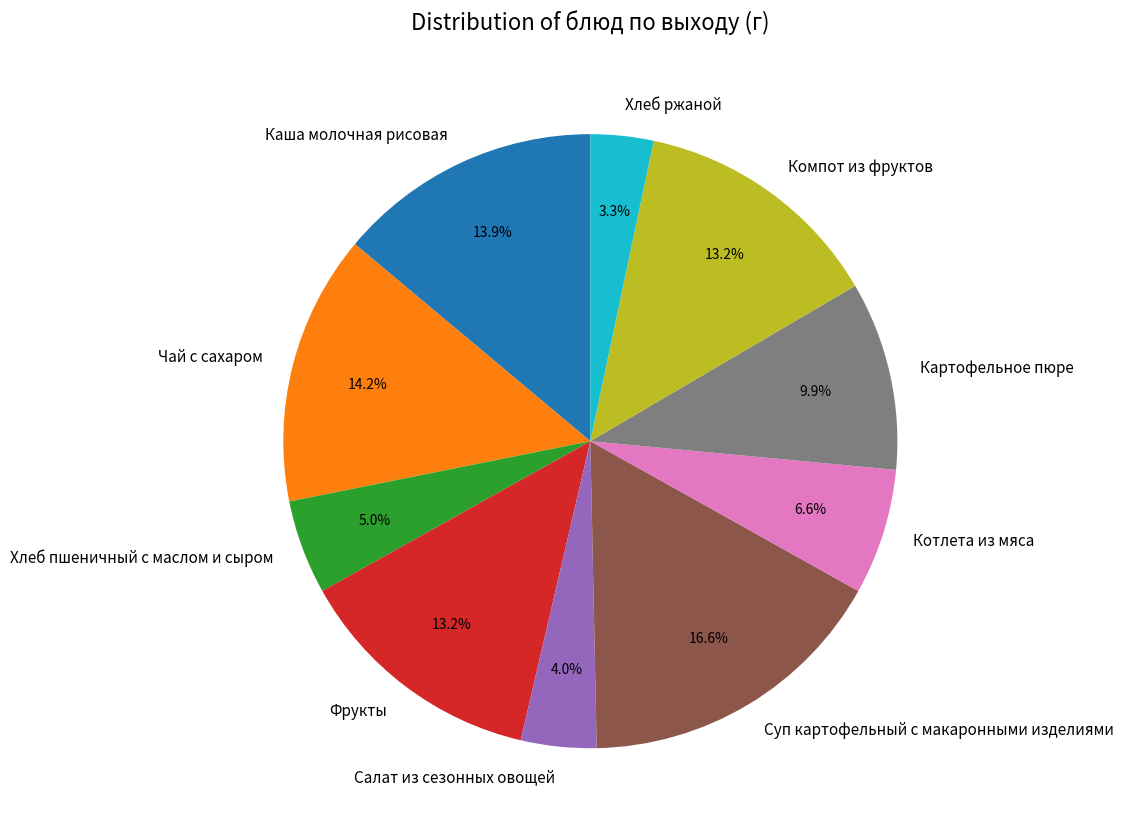

To the nearest percent, what is the combined percentage of Компот из фруктов and Котлета из мяса?

20%